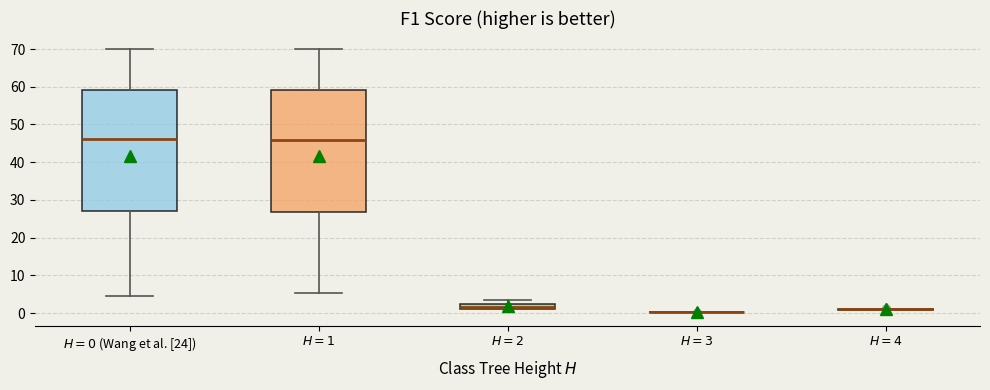

Where is the lower edge of the box for $H=2$ on the y-axis? The values are not printed on the chart, so give them approximately, as read against the axis.

1